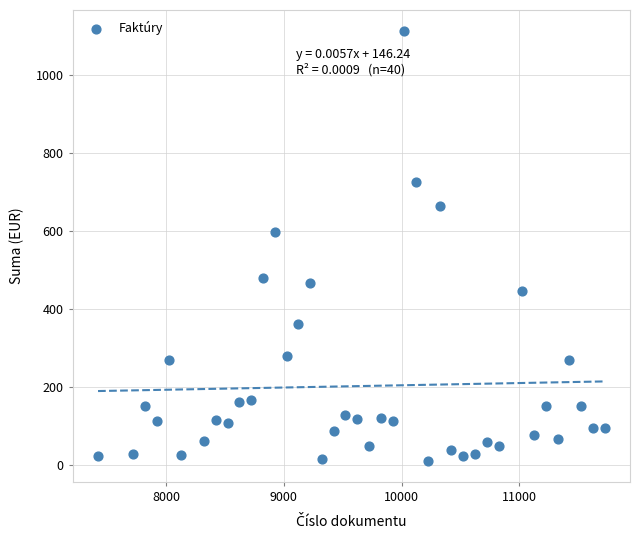

What is the range of X values (max minus min)?

4300.0